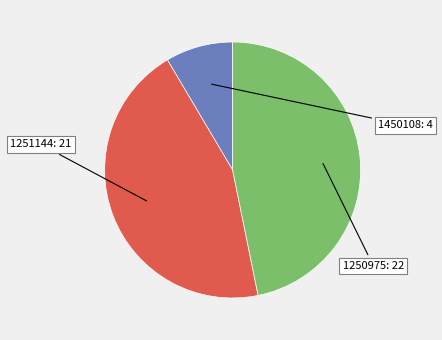

Does any single category account for the majority?

No